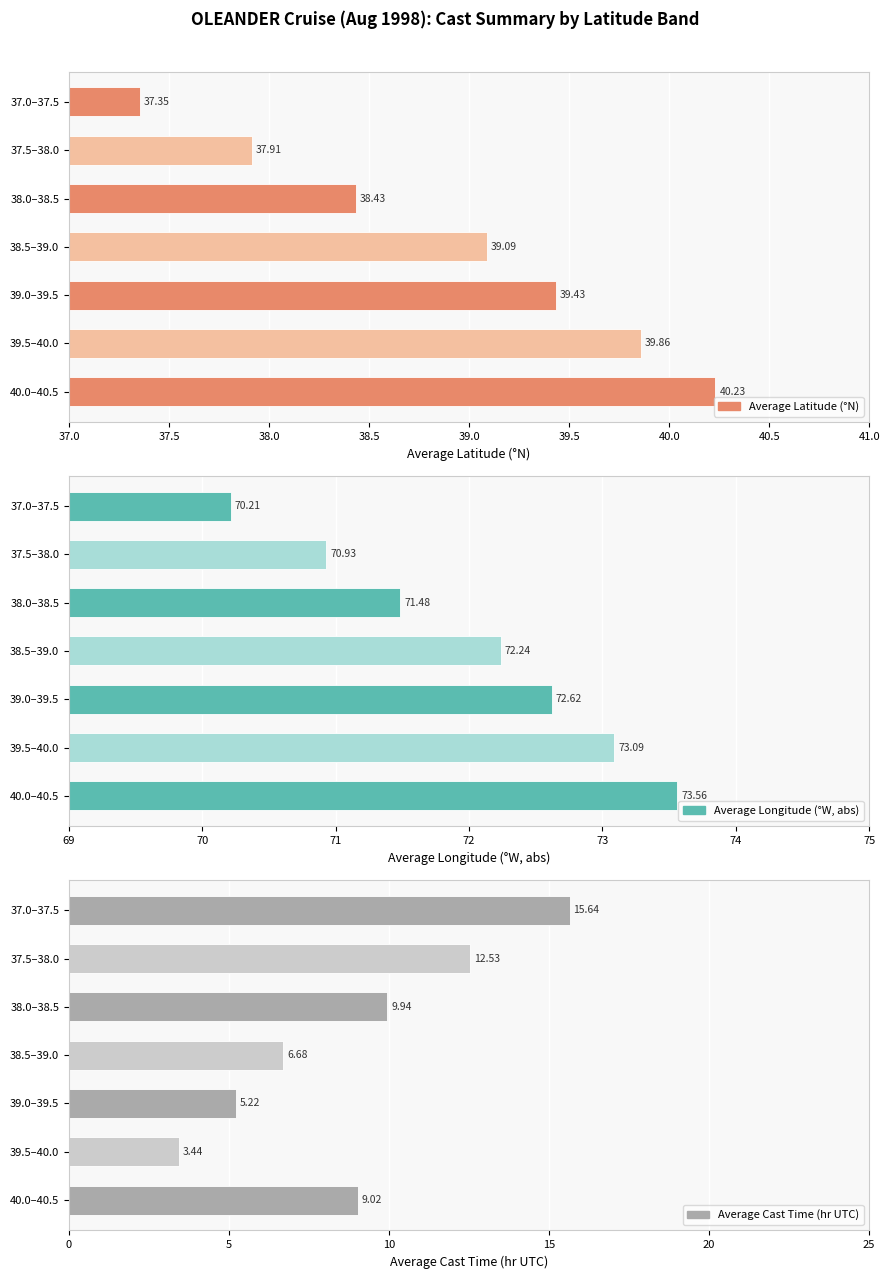

What is the difference between the second highest and second lowest values in the Average Cast Time (hr UTC) series?

7.3